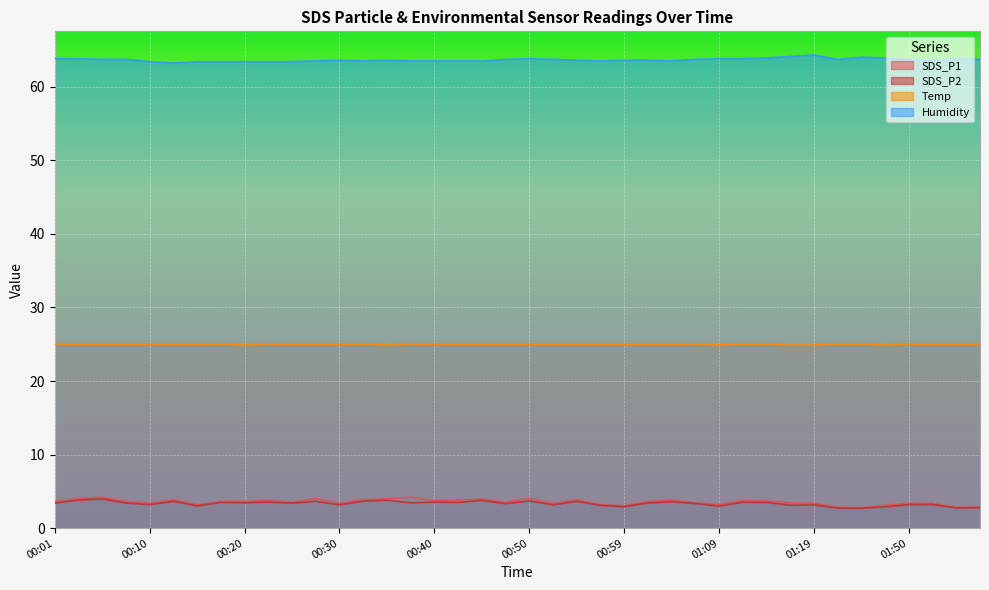

At which category does SDS_P1 reach its first local peak?

00:06